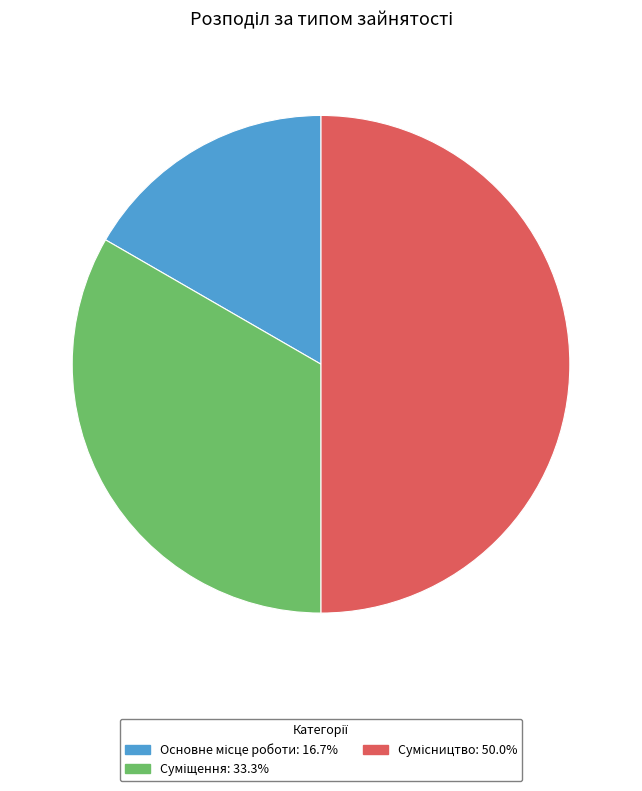

How many slices are in this pie chart?

3